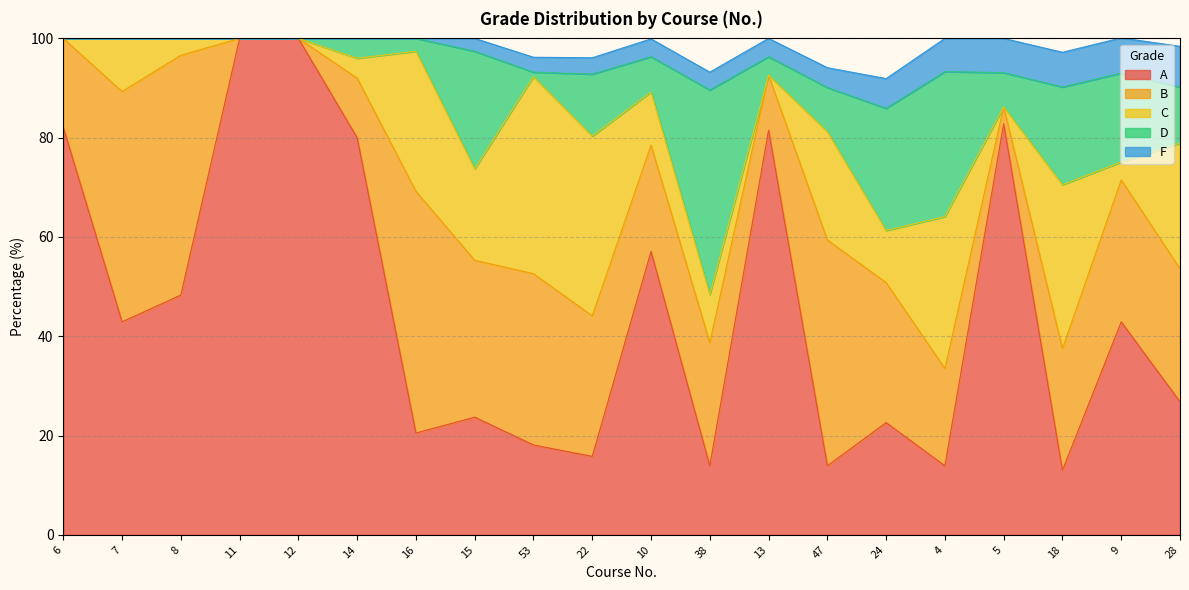

What is the label of the 9th point from the left?

53